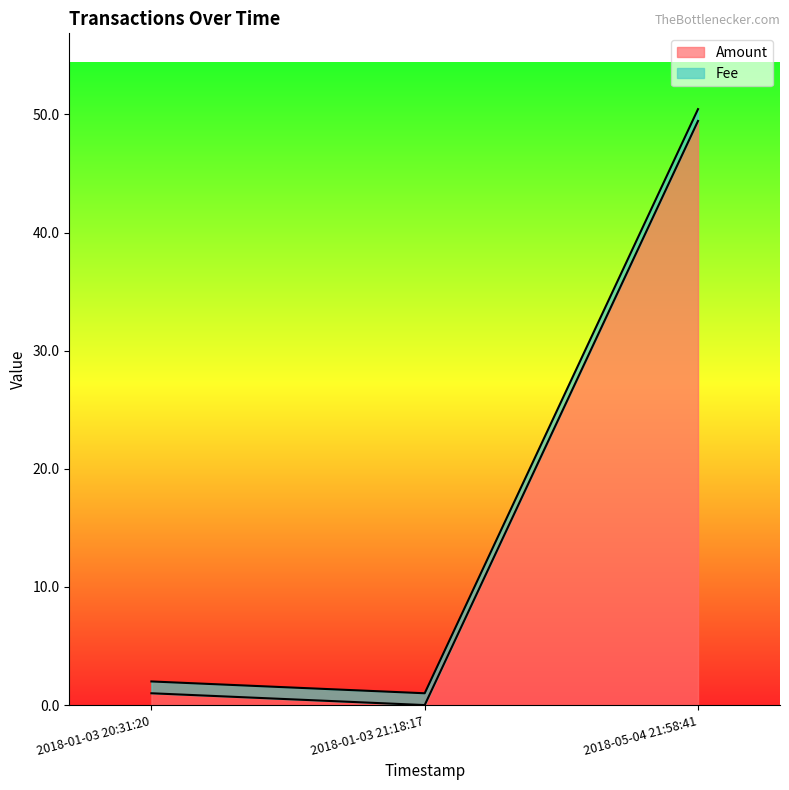

List the series in order of their peak value, lowest first.

Fee, Amount